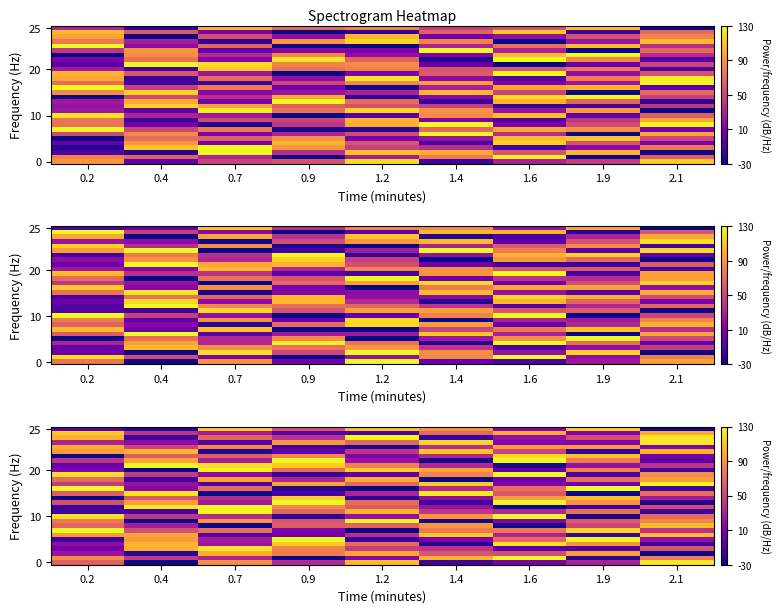

Which label corresponds to the smallest value in the chart?

0.7